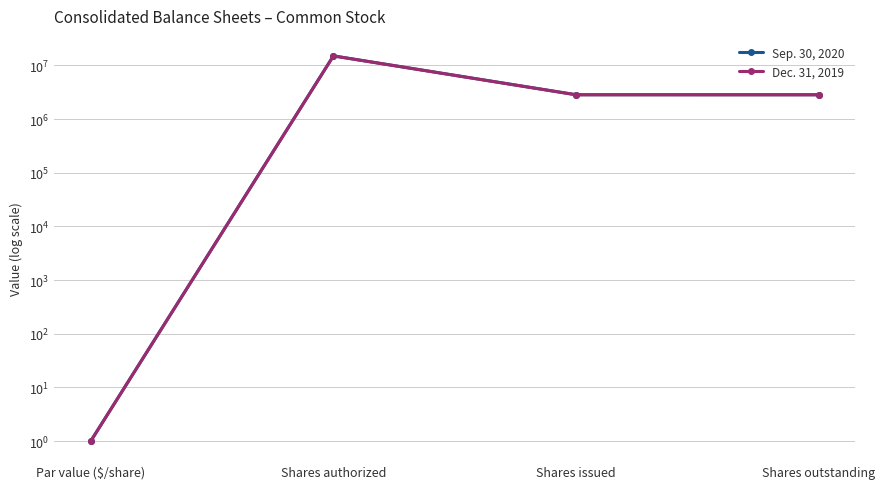

What is the average value of the Sep. 30, 2020 series?

5168171